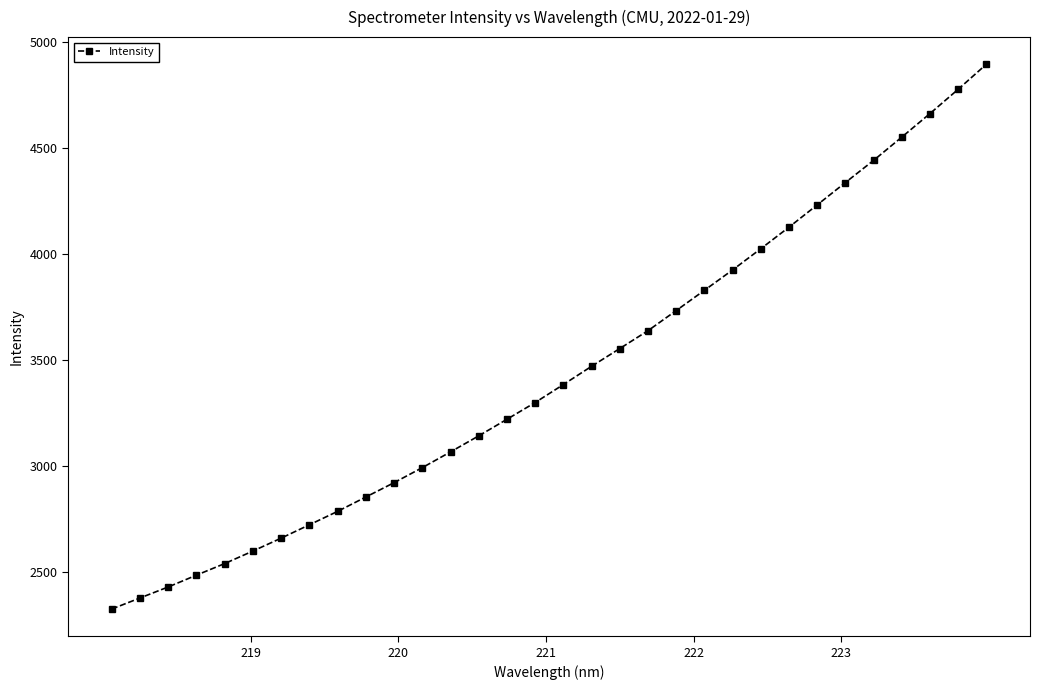

What is the smallest value displayed?

2325.9